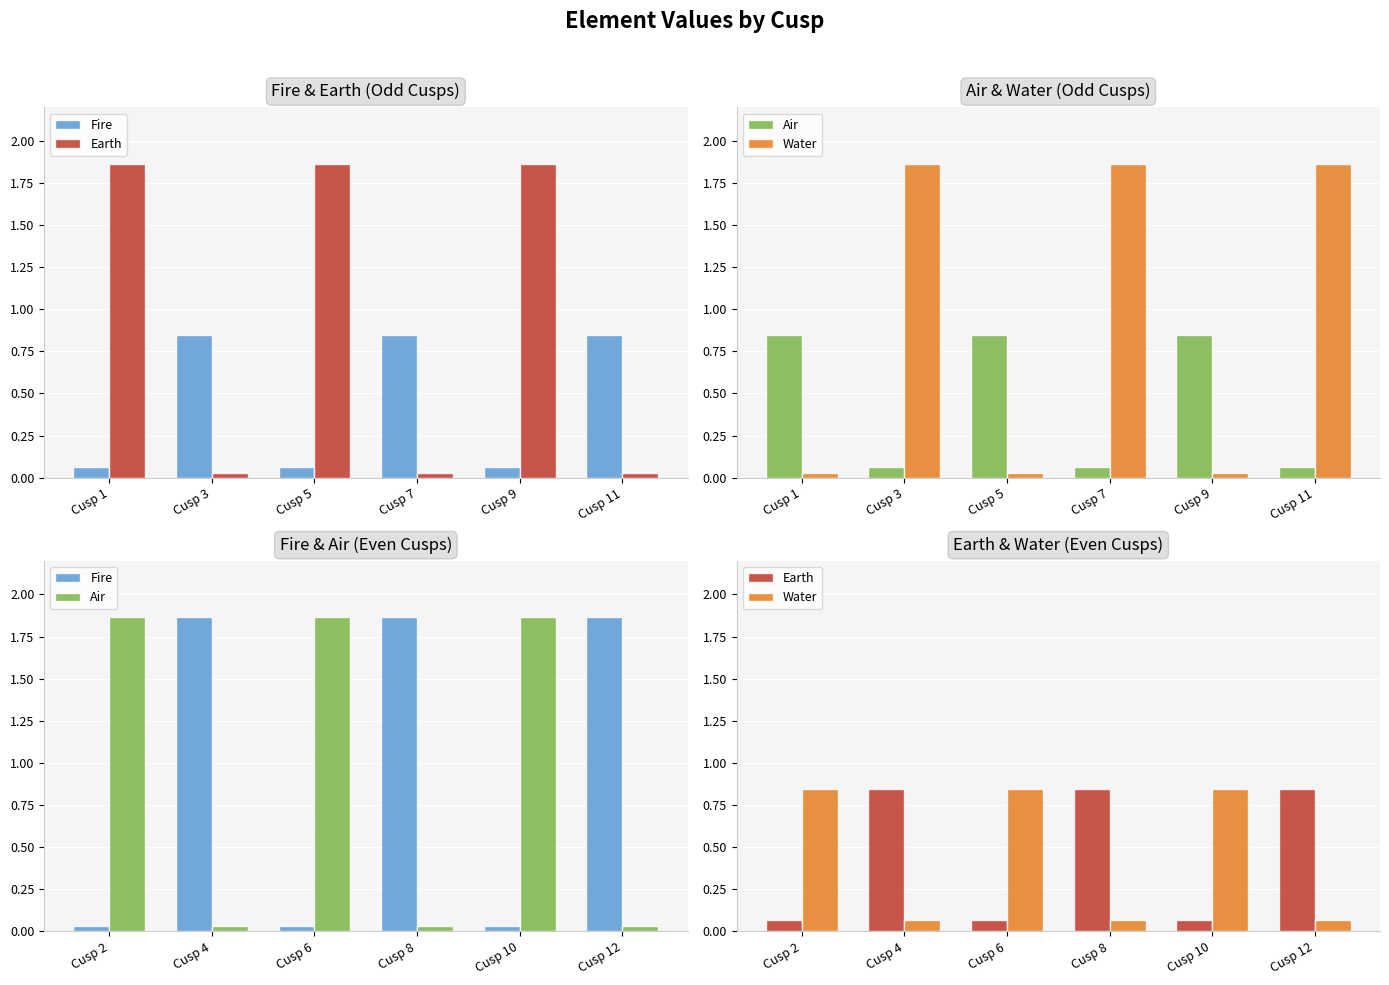

Rank the categories by Fire value from lowest to highest.

Cusp 2, Cusp 6, Cusp 10, Cusp 4, Cusp 8, Cusp 12